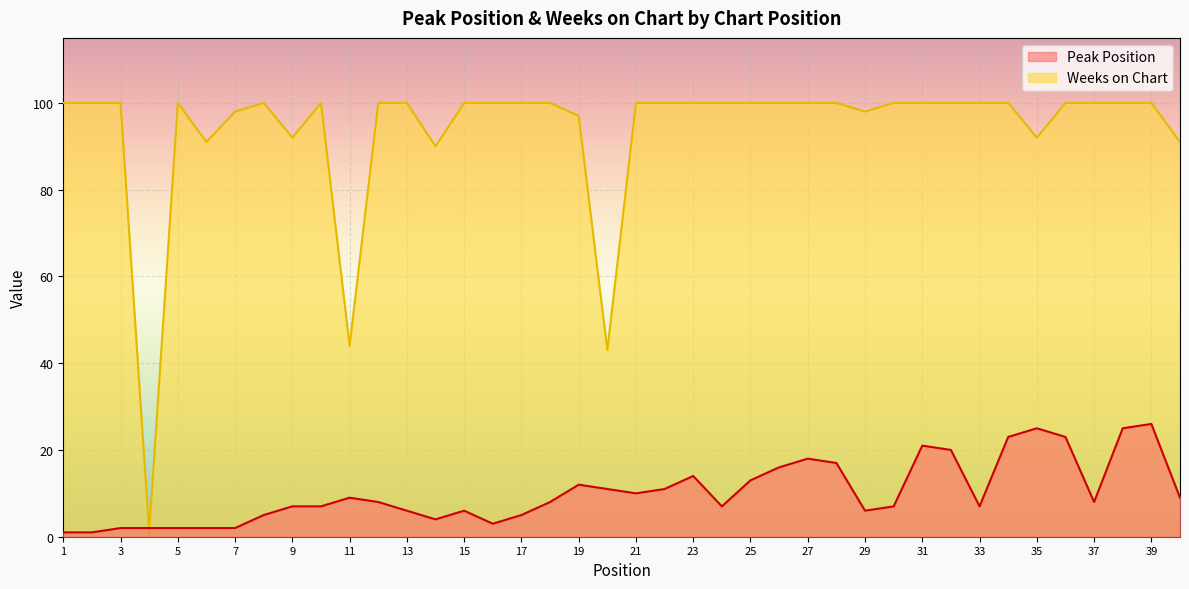

True or false: Peak Position has more than 1 interior local peaks.

True